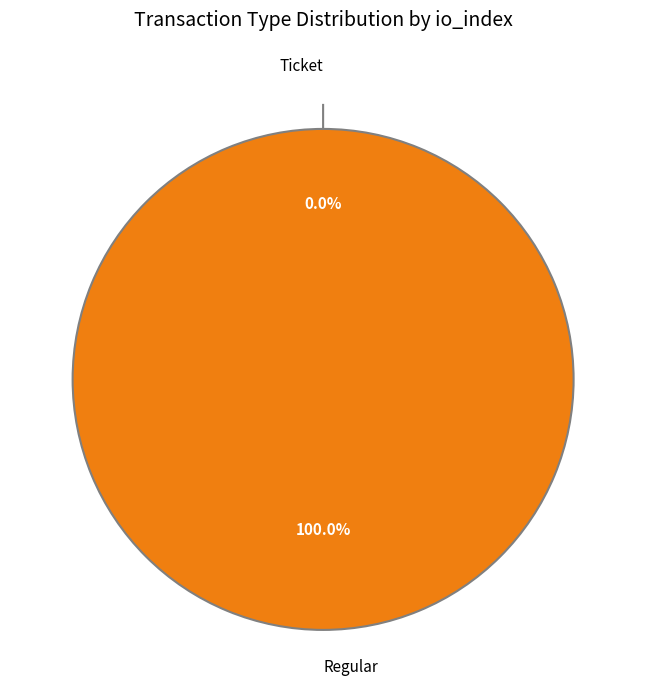

Which slice represents more than half of the pie?

Regular